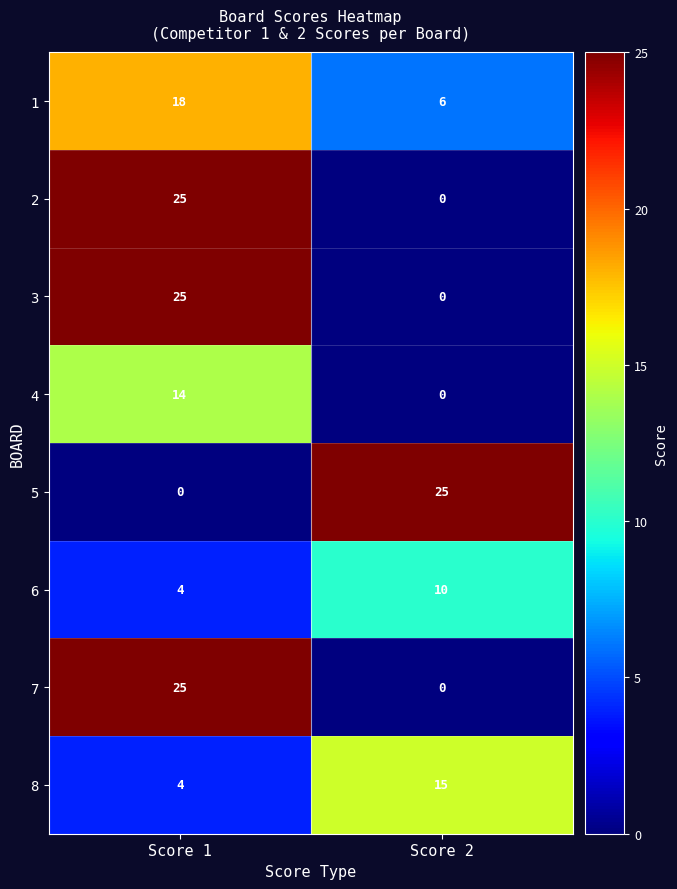

What is the difference between the highest and lowest values at Score 1?

25